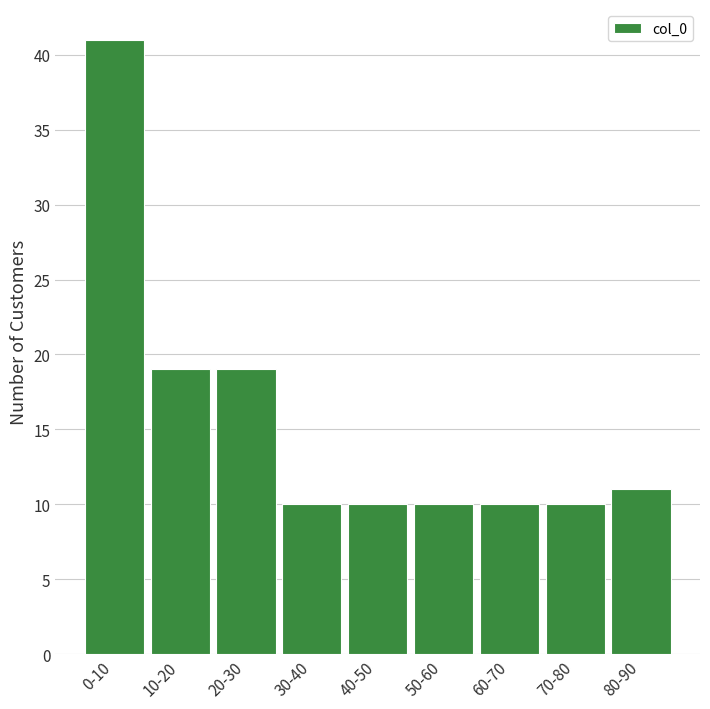

Reading left to right, what are all the values shown in this chart?

41	19	19	10	10	10	10	10	11